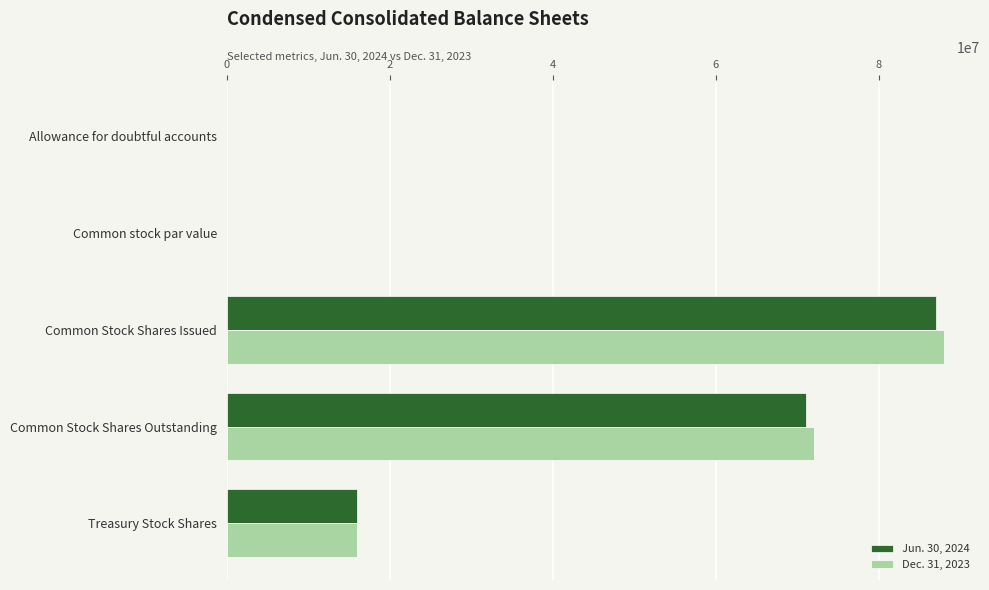

Is it true that Dec. 31, 2023 equals 72000000 at Common Stock Shares Outstanding?

True